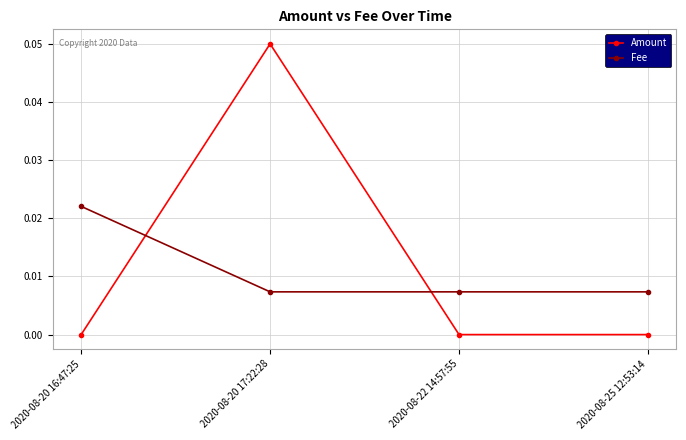

In Amount, how many points are higher than both neighbors (excluding endpoints)?

1